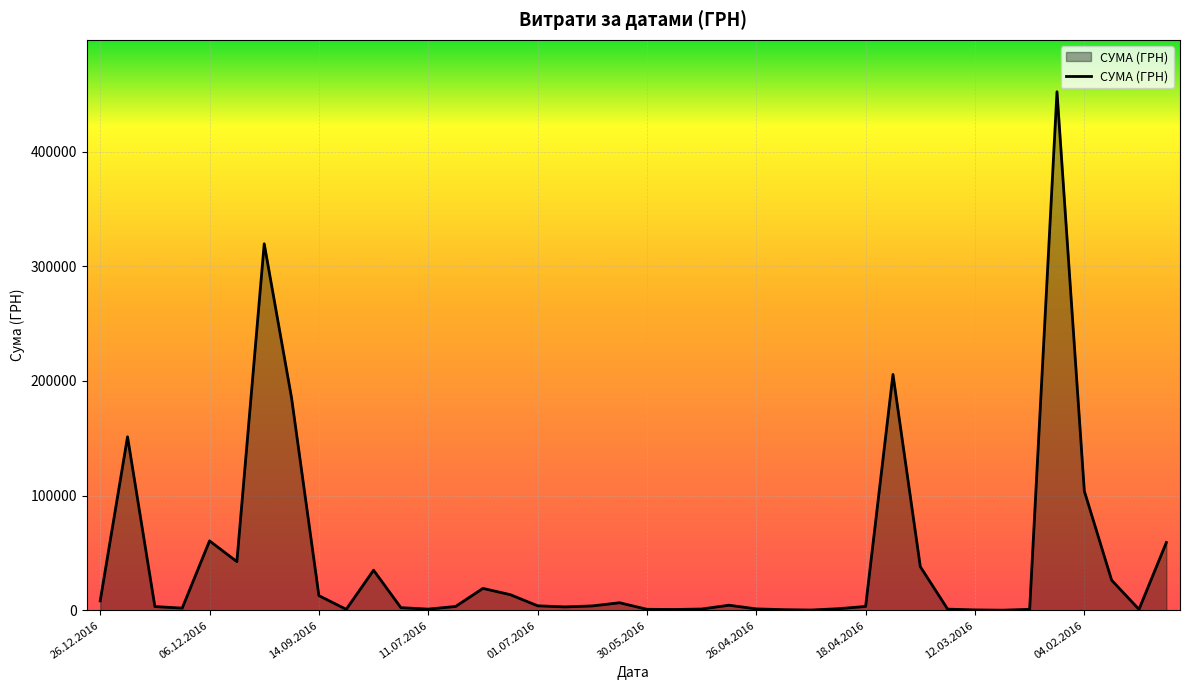

What is the difference between the maximum and minimum values?

451850.0